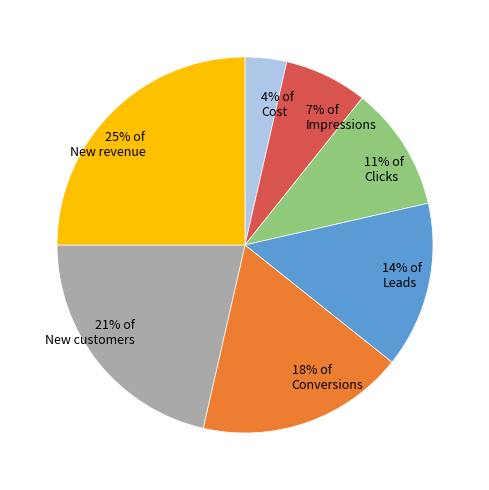

Which slice is the largest?

25% of New revenue